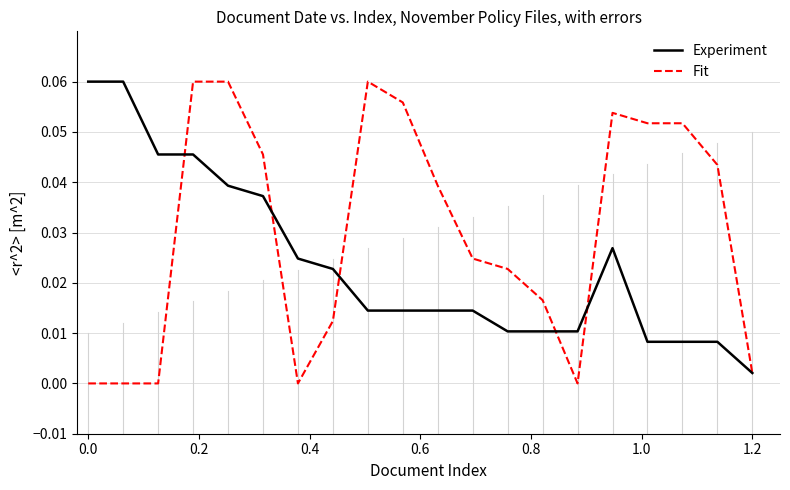

What are all the series names shown in the legend?

Experiment, Fit